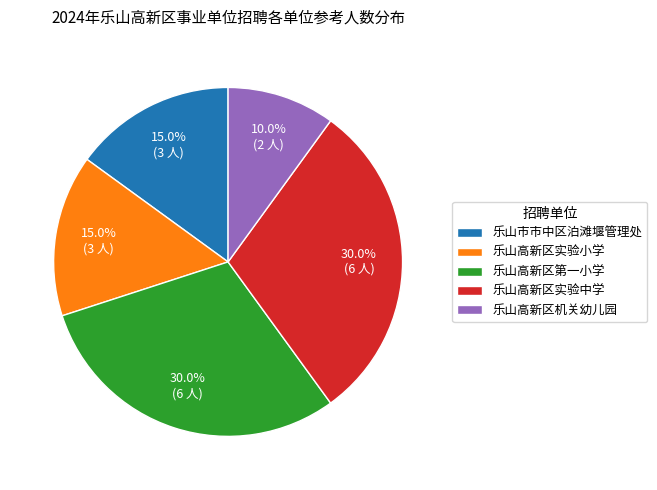

What portion of the pie excludes 乐山市市中区泊滩堰管理处?

85.0%